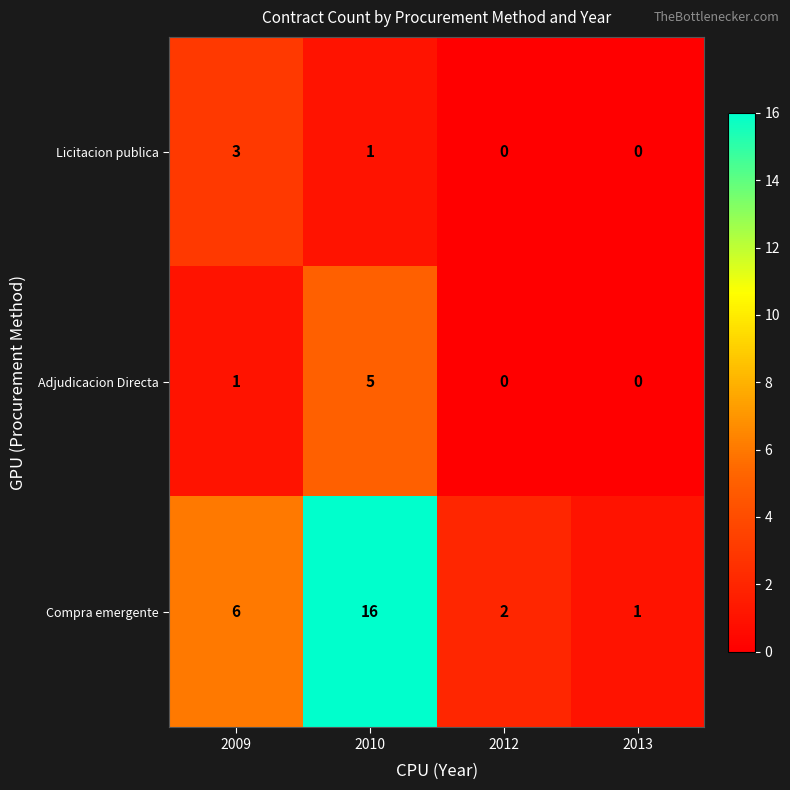

What is the difference between the maximum and second lowest values in the Adjudicacion Directa series?

5